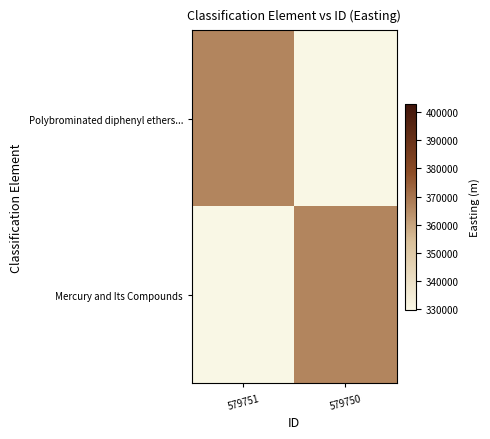

Which series has the widest spread of values?

Polybrominated diphenyl ethers...